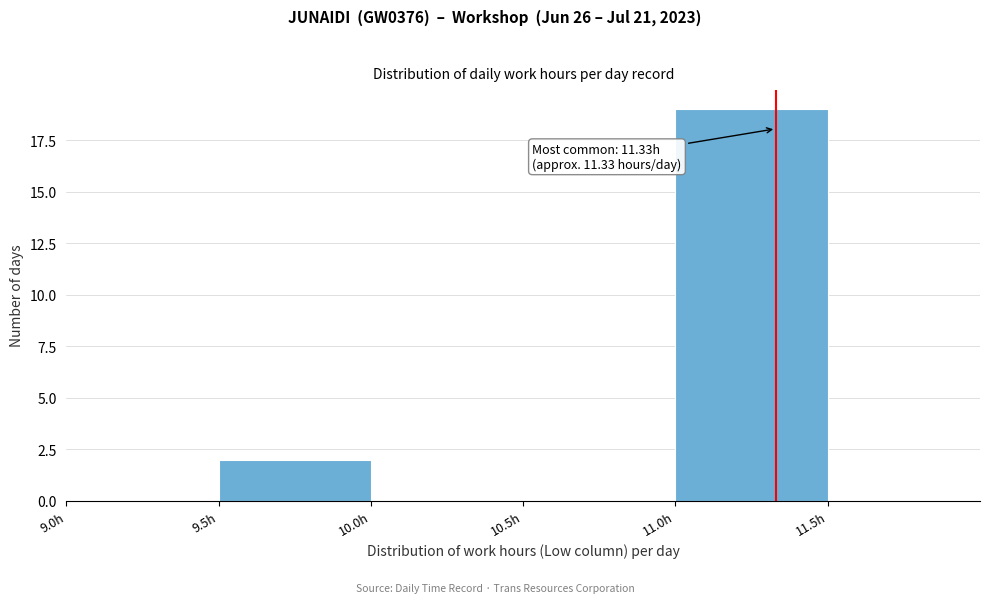

Over which range of the x-axis is the bar tallest?

11.0 to 11.5